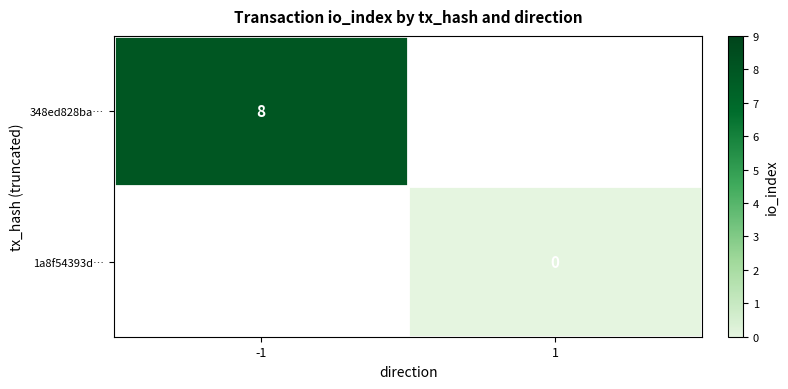

The 348ed828ba… series shows 4 at -1. True or false?

False